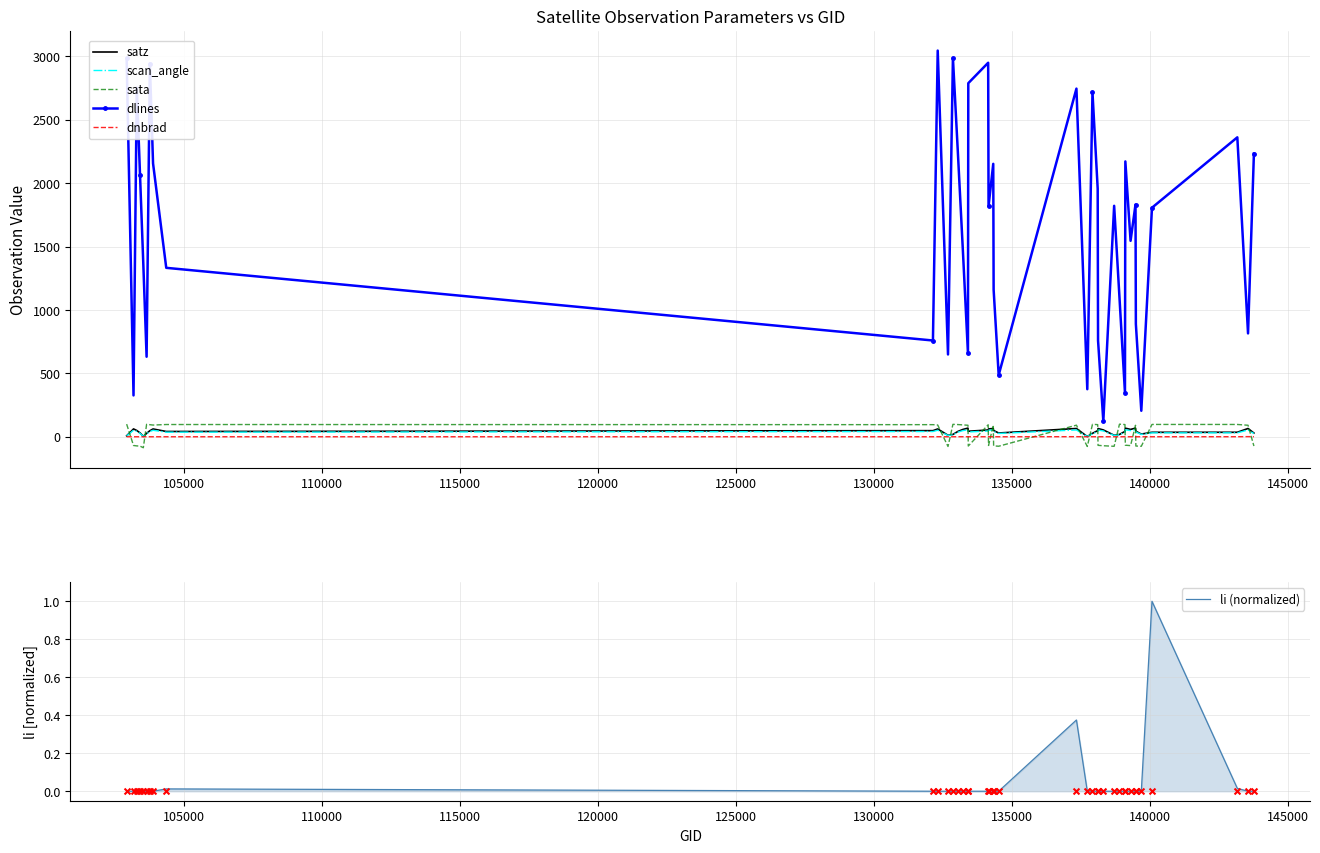

True or false: scan_angle and sata intersect in this chart.

True